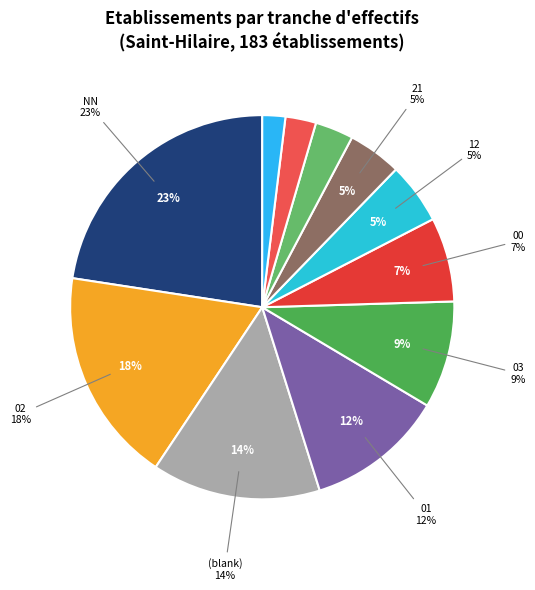

Is it true that 32 is 1% of the pie?

False